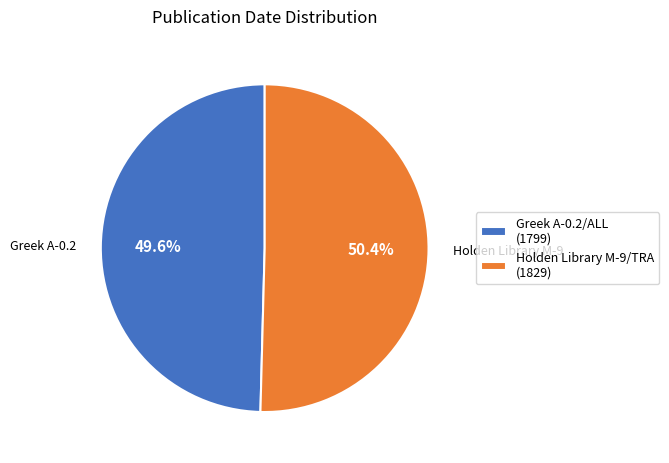

To the nearest percent, what percentage of the pie is Holden Library M-9/TRA?

50%